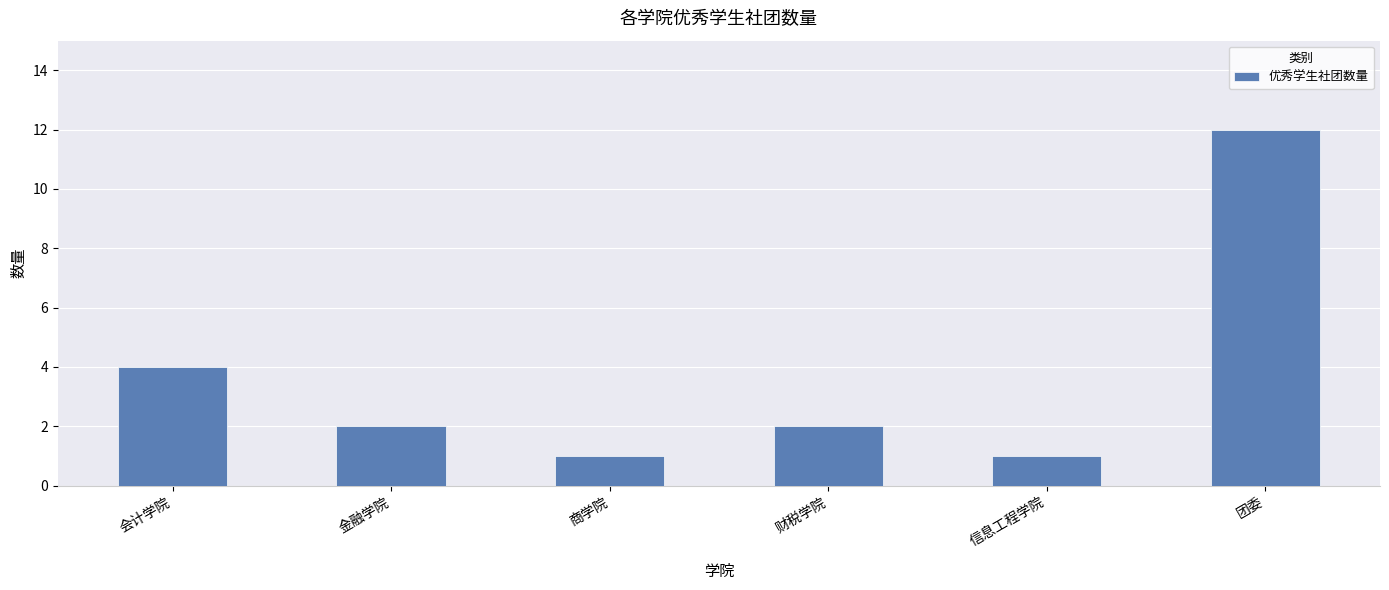

What position from the right is 金融学院?

5